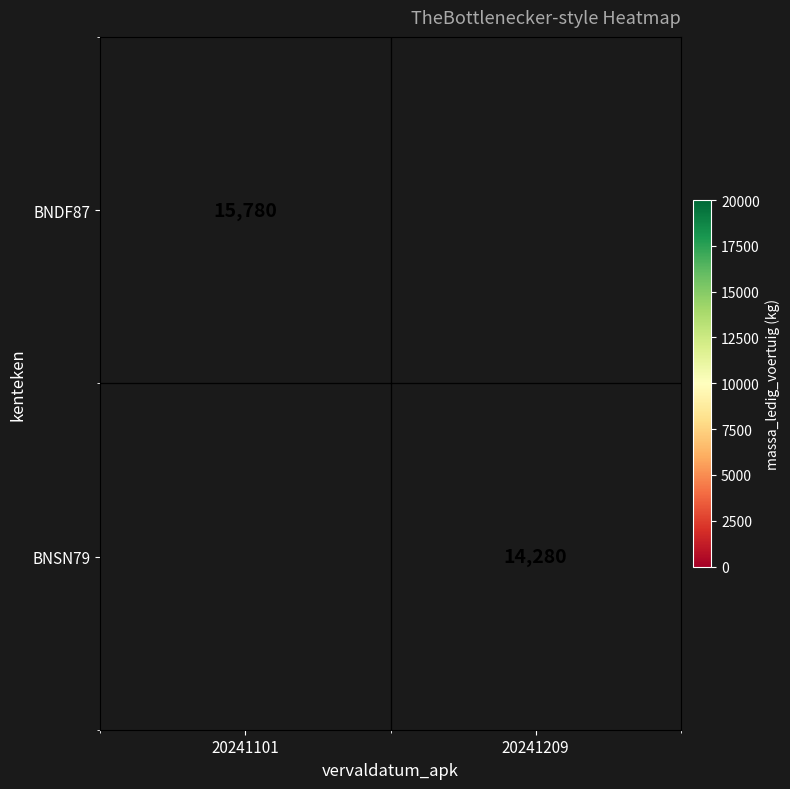

True or false: BNSN79 has a value of 24534 at 20241209.

False